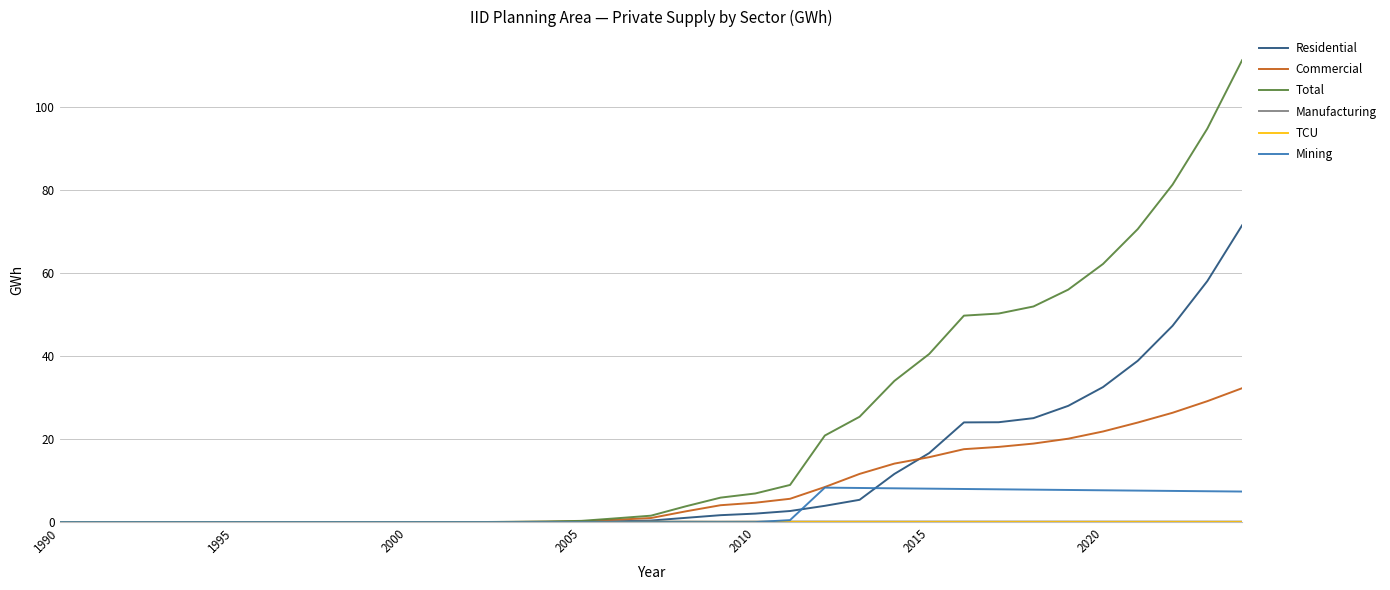

What is the maximum value shown in the chart?

111.3